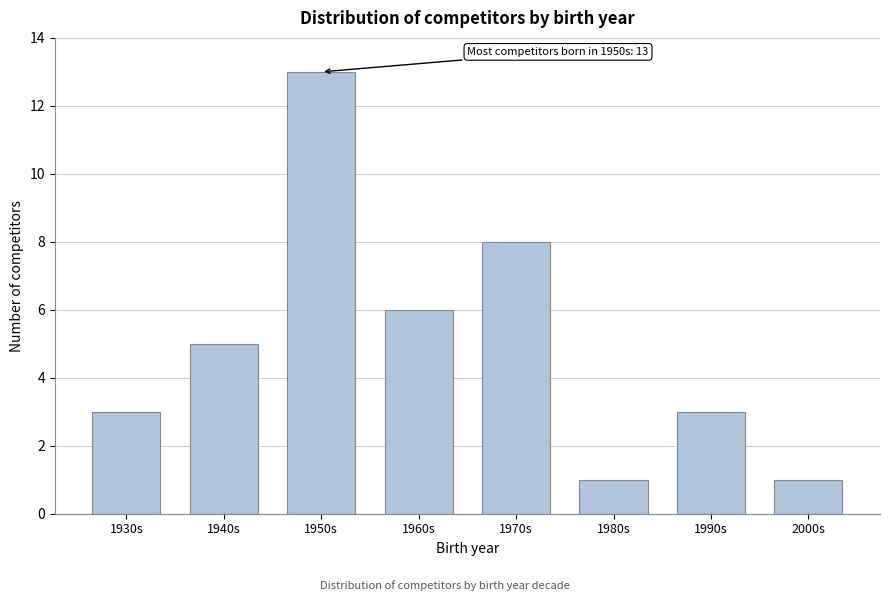

Reading left to right, what are all the values shown in this chart?

3	5	13	6	8	1	3	1